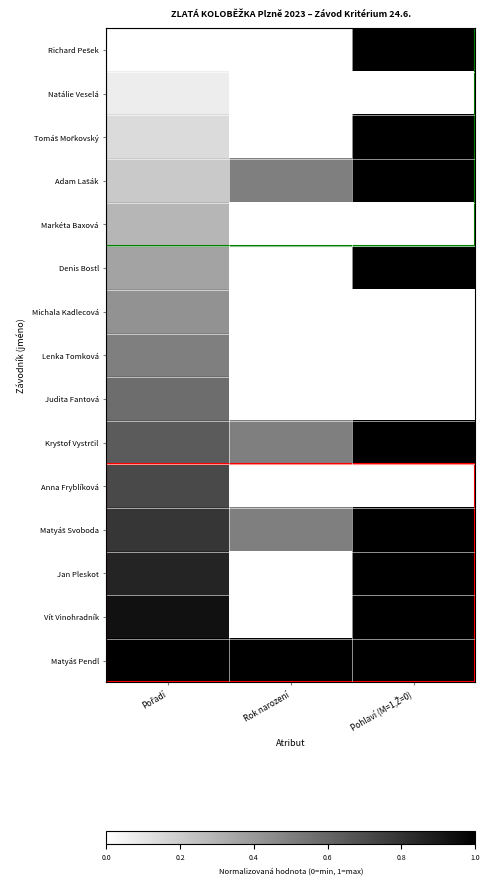

At Pohlaví (M=1,Ž=0), list the series in order from largest to smallest.

Richard Pešek, Tomáš Mořkovský, Adam Lašák, Denis Bostl, Kryštof Vystrčil, Matyáš Svoboda, Jan Pleskot, Vít Vinohradník, Matyáš Pendl, Natálie Veselá, Markéta Baxová, Michala Kadlecová, Lenka Tomková, Judita Fantová, Anna Fryblíková